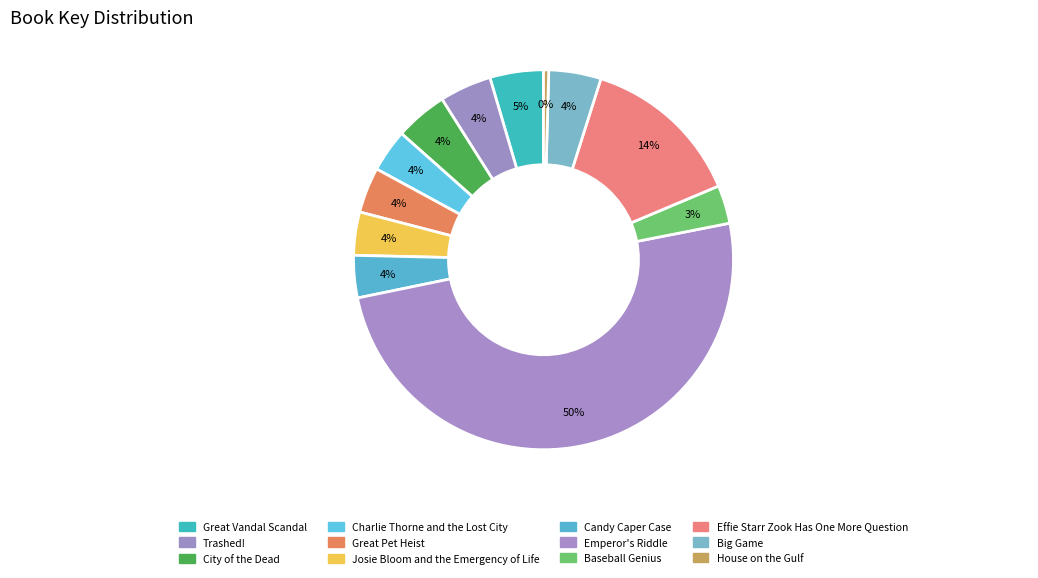

How many slices are in this pie chart?

12